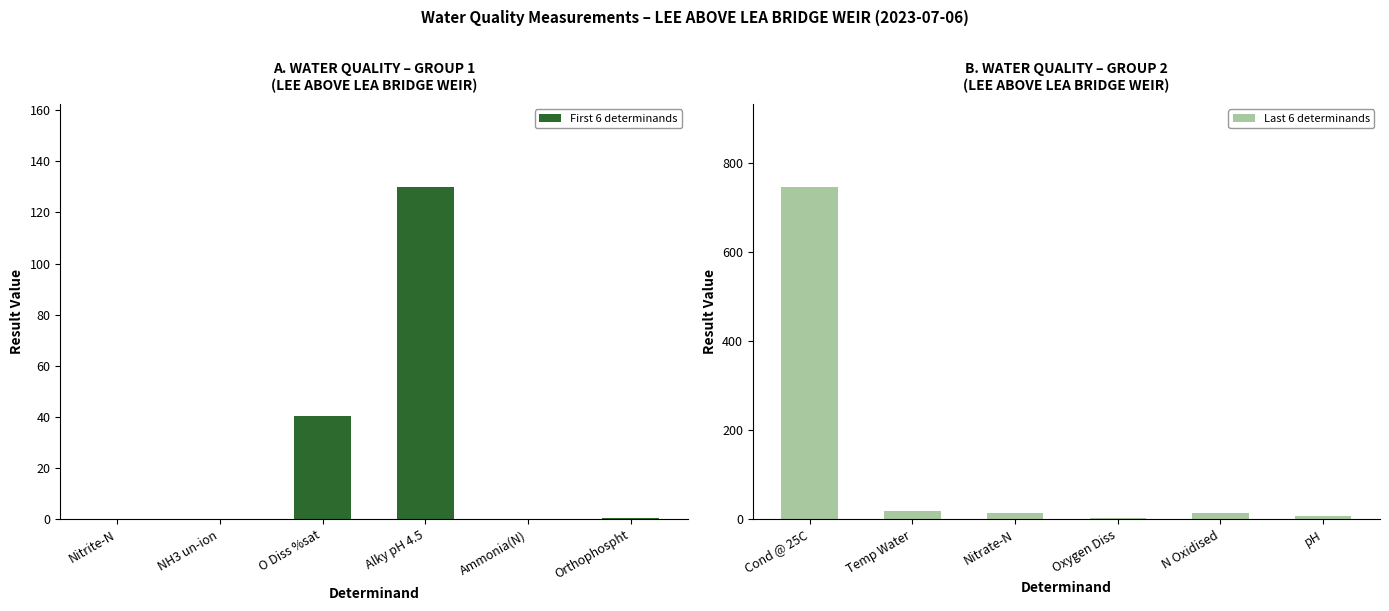

What are all the series names shown in the legend?

First 6 determinands, Last 6 determinands